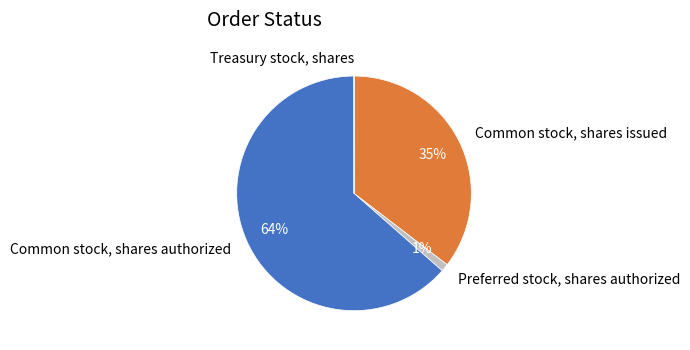

To the nearest percent, what is the difference between the largest and smallest slice percentages?

64%